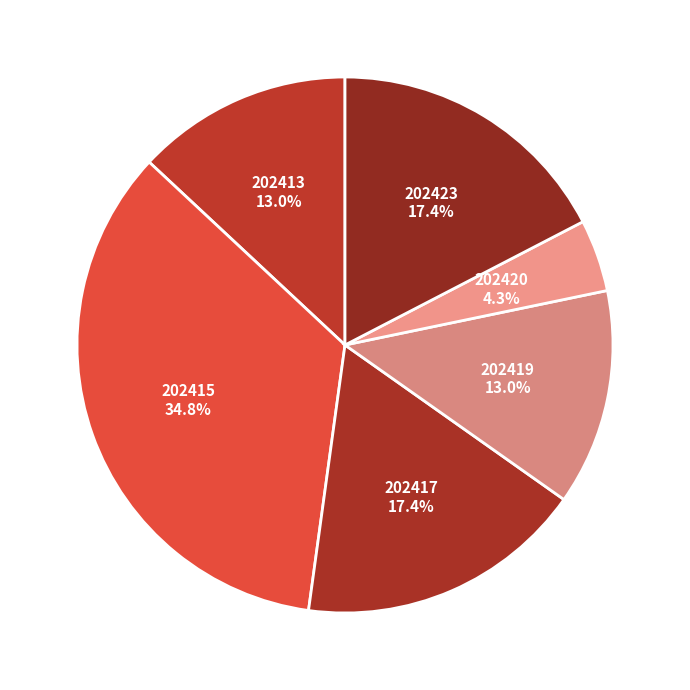

To the nearest percent, what portion does 202415 represent?

35%